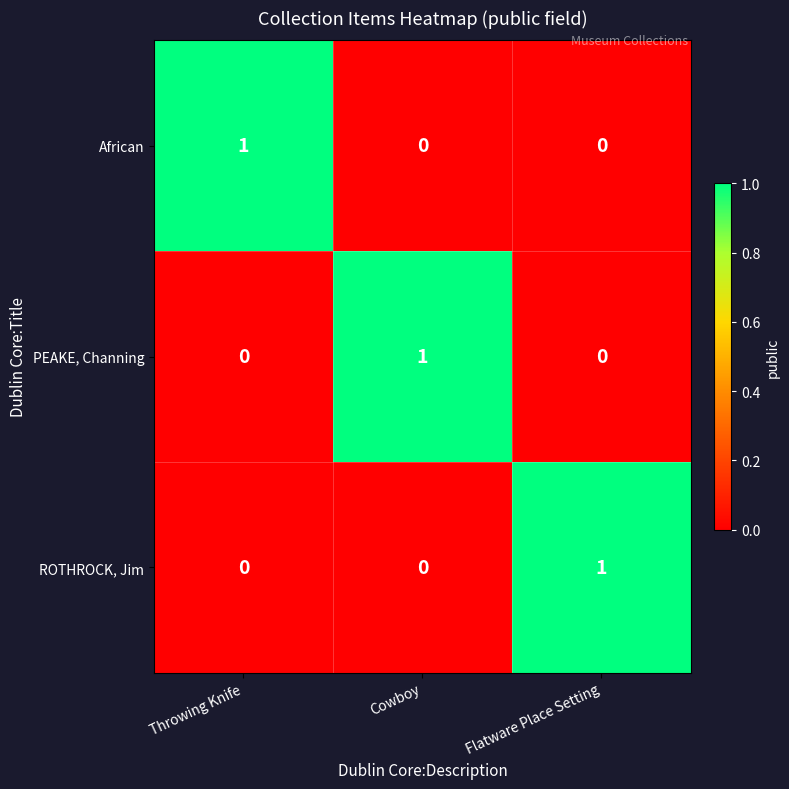

Count the PEAKE, Channing values in the range 0 to 1.

3